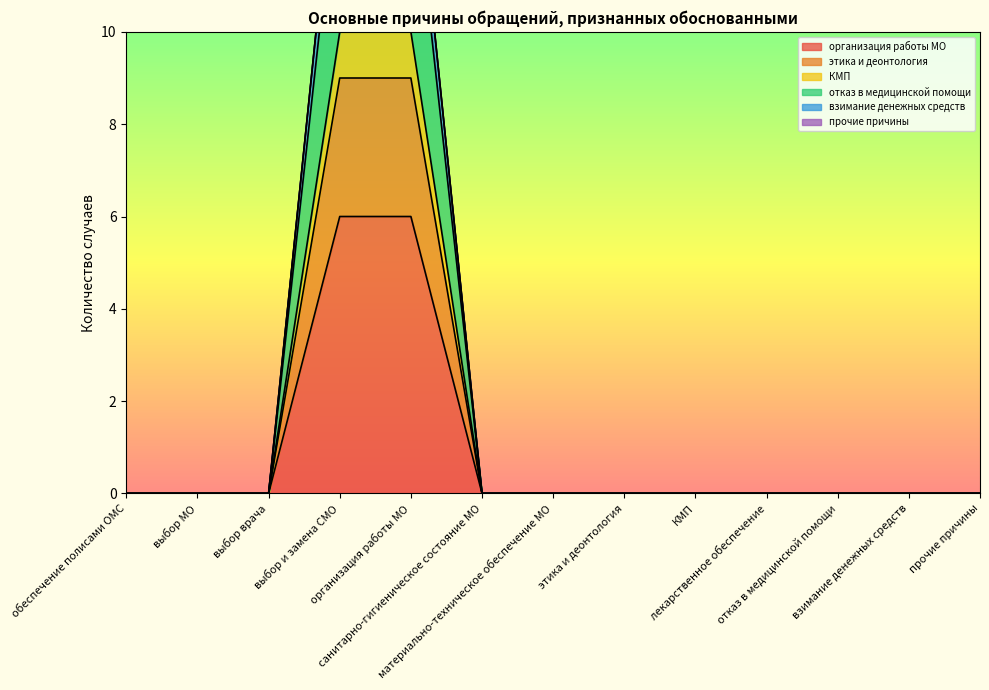

What is the total value across all series at организация работы МО?

54